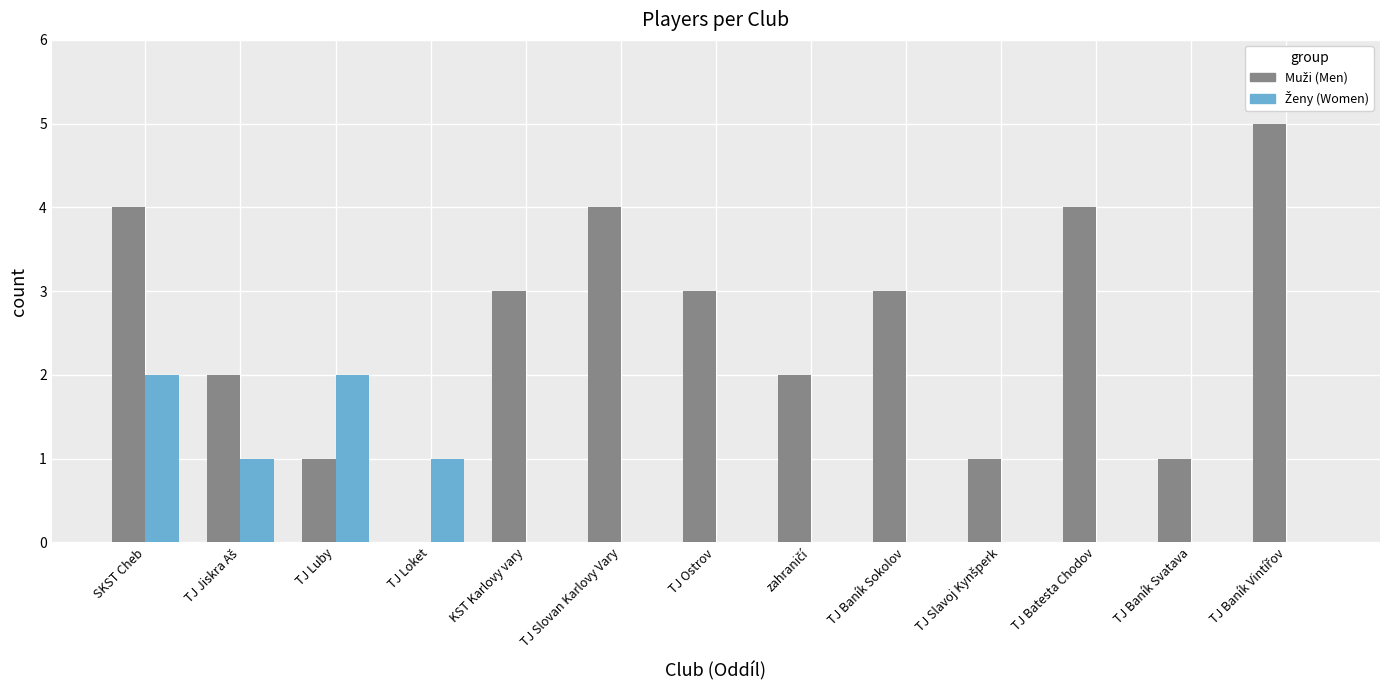

At which category is the sum across all series the highest?

SKST Cheb